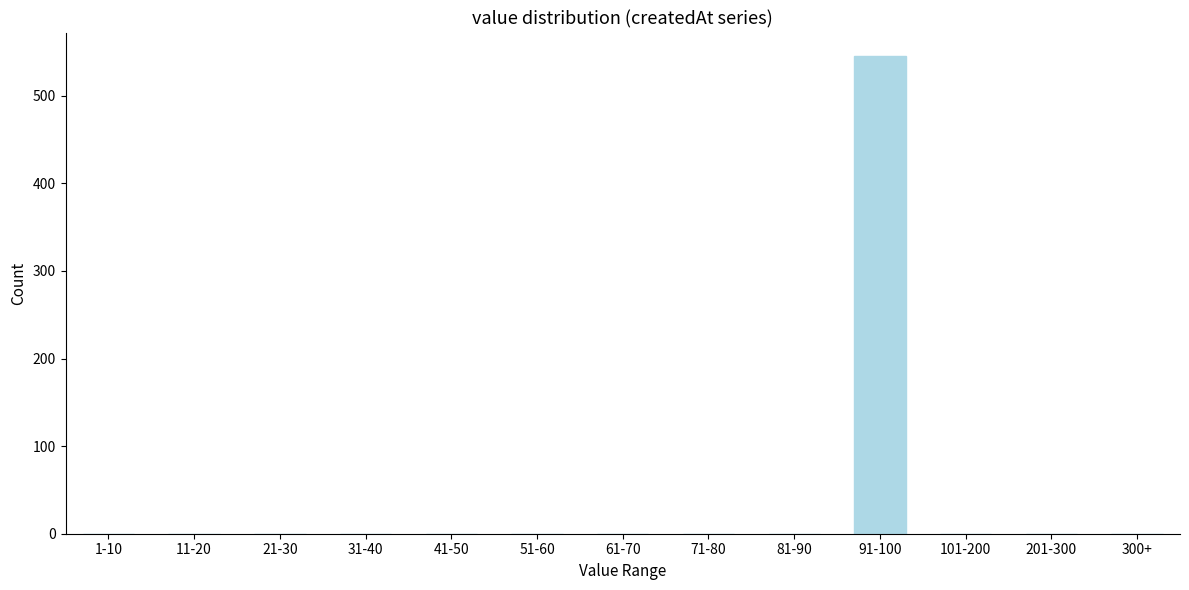

Reading left to right, list all the values displayed in this chart.

1-10=0	11-20=0	21-30=0	31-40=0	41-50=0	51-60=0	61-70=0	71-80=0	81-90=0	91-100=545	101-200=0	201-300=0	300+=0